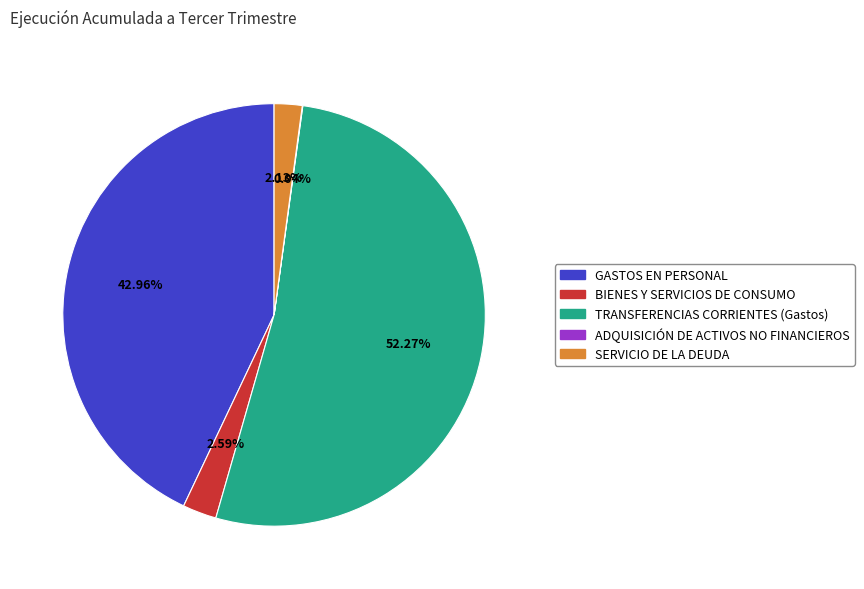

What percentage is the TRANSFERENCIAS CORRIENTES (Gastos) slice, to the nearest percent?

52%